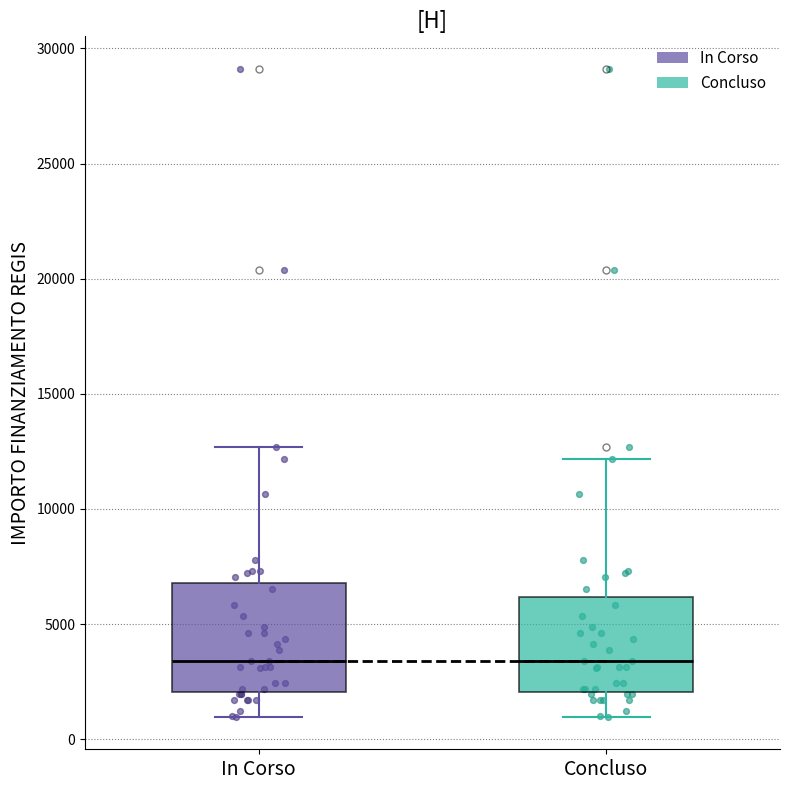

Where is the lower edge of the box for In Corso on the y-axis? The values are not printed on the chart, so give them approximately, as read against the axis.

2000